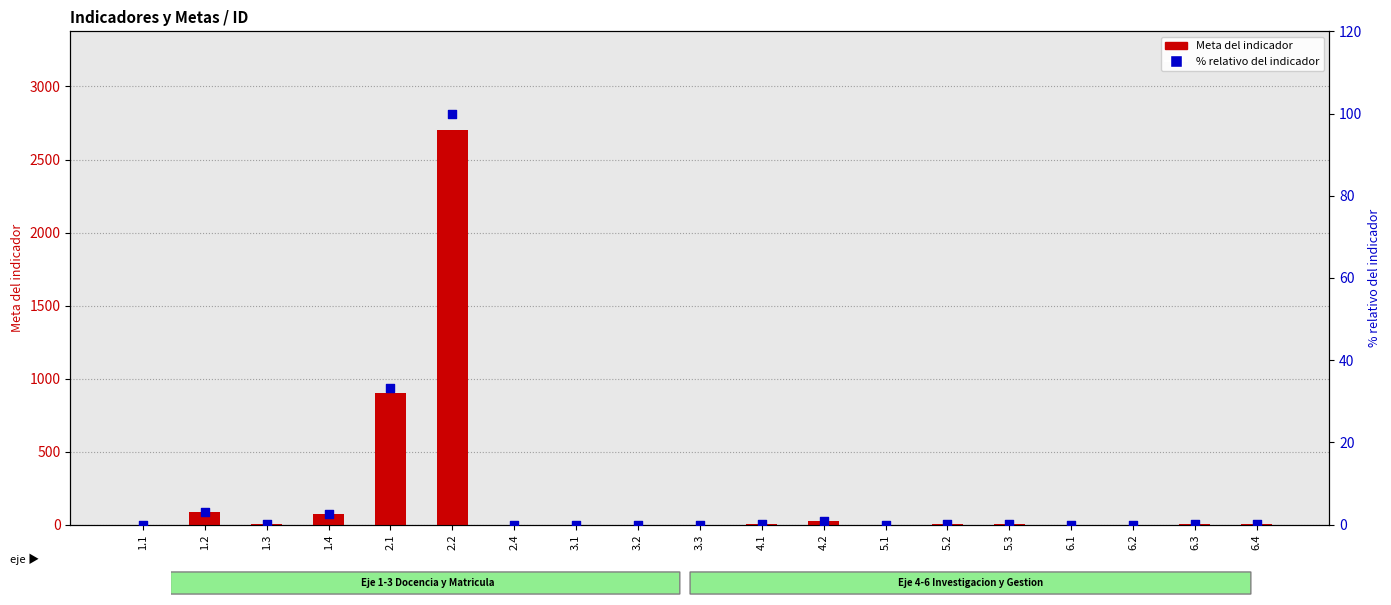

Which series has the largest total across all categories?

Meta del indicador